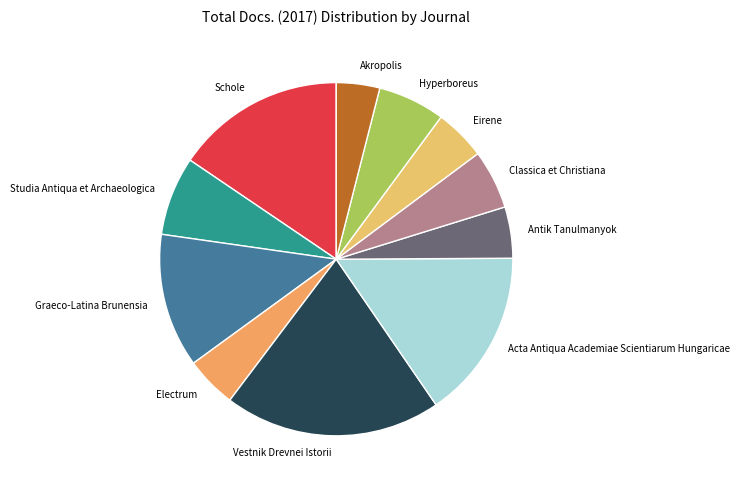

Is there any slice that represents more than half of the pie?

No